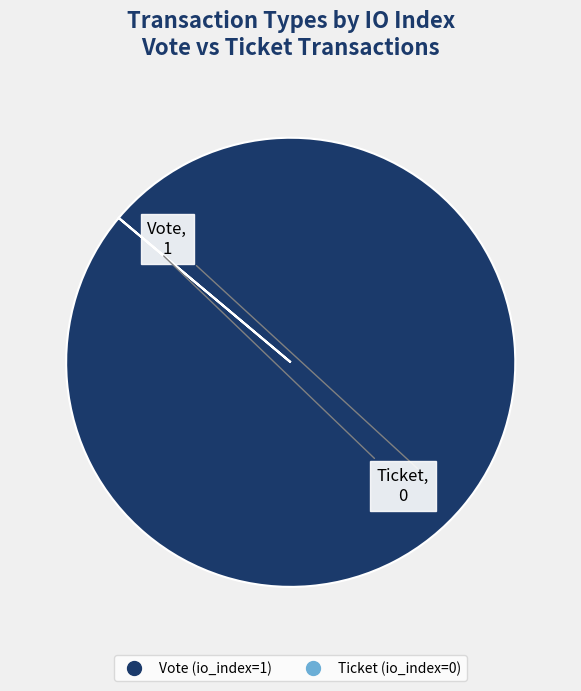

Does Vote (io_index=1) represent more than half of the total?

Yes